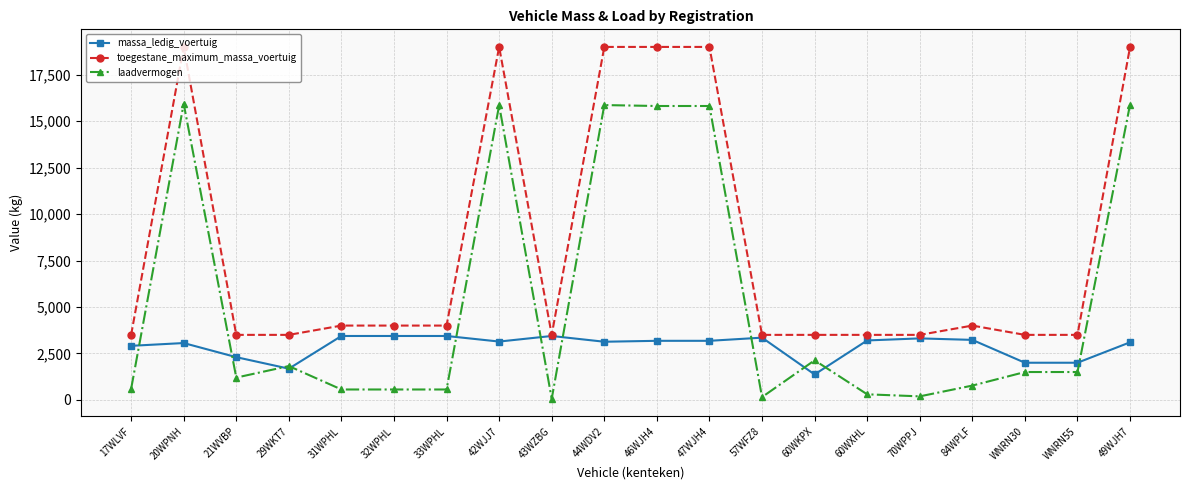

Read the massa_ledig_voertuig value at 60WKPX, to the nearest 100.

1400